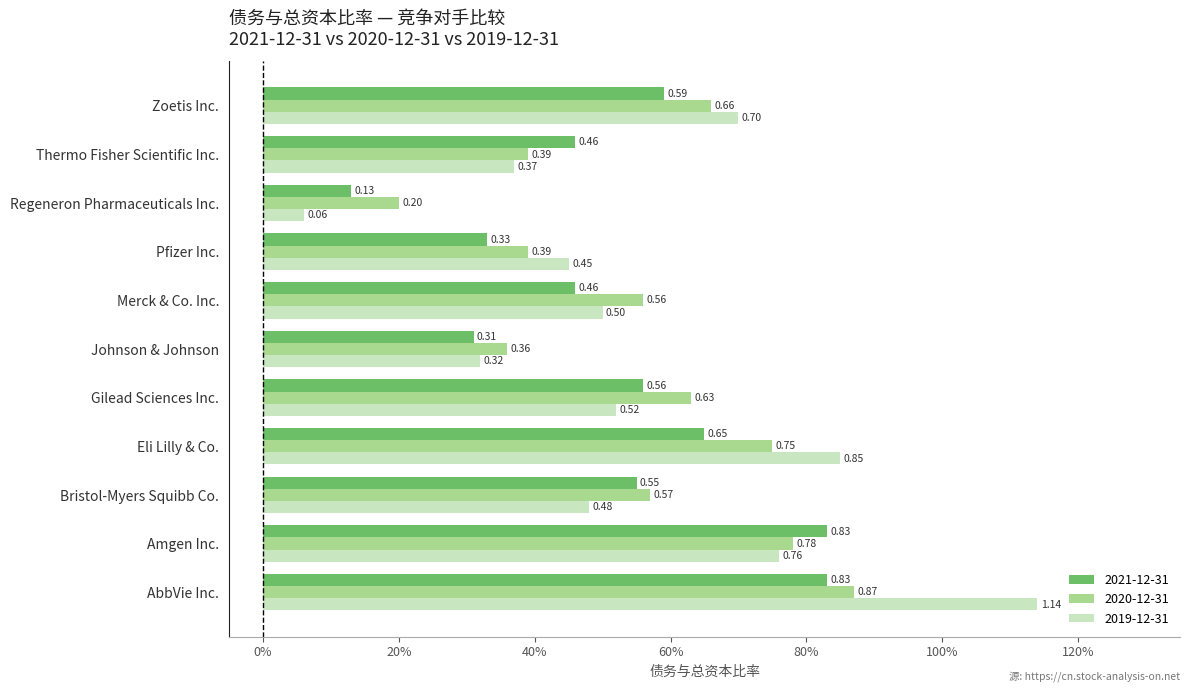

What are all the series names shown in the legend?

2021-12-31, 2020-12-31, 2019-12-31